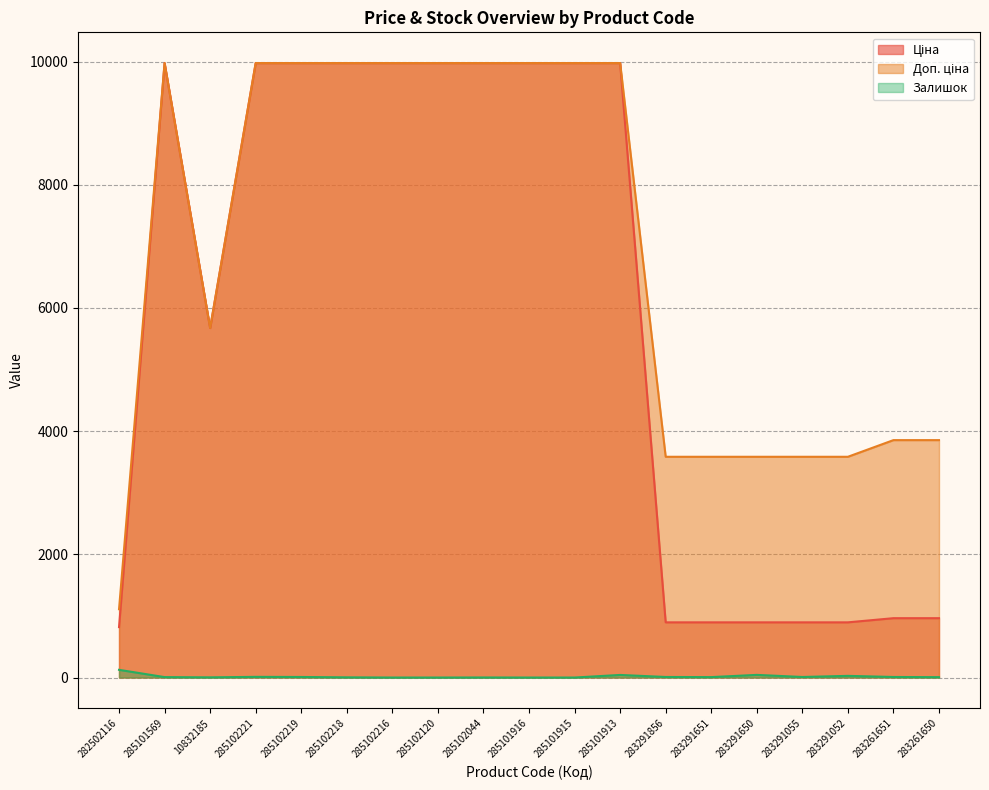

Reading right to left, what are all the values shown in this chart?

Ціна: 963.5	963.5	895.9	895.9	895.9	895.9	895.9	9975.0	9975.0	9975.0	9975.0	9975.0	9975.0	9975.0	9975.0	9975.0	5673.8	9975.0	818.5
Доп. ціна: 3854.0	3854.0	3583.6	3583.6	3583.6	3583.6	3583.6	9975.0	9975.0	9975.0	9975.0	9975.0	9975.0	9975.0	9975.0	9975.0	5673.8	9975.0	1109.2
Залишок: 6.0	9.0	27.0	9.0	43.0	7.0	9.0	42.0	0.0	0.0	1.0	0.0	0.0	3.0	9.0	11.0	3.0	7.0	125.0